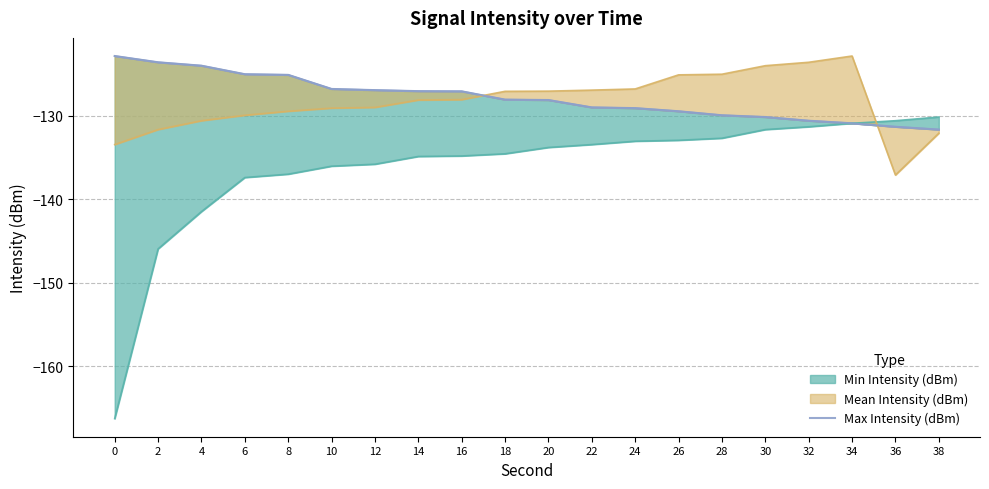

What is the difference between the second highest and second lowest values?

7.7